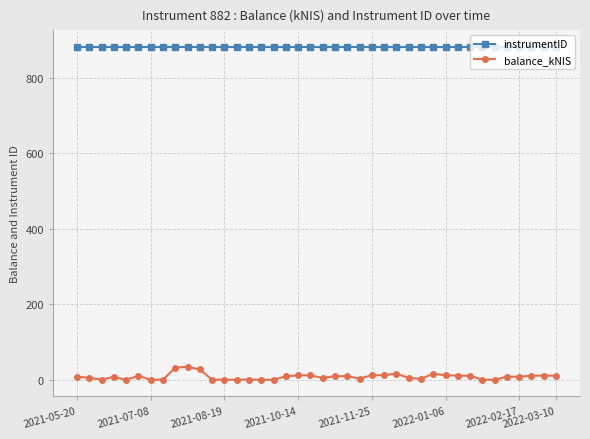

What is the sum of all instrumentID values?

35280.0